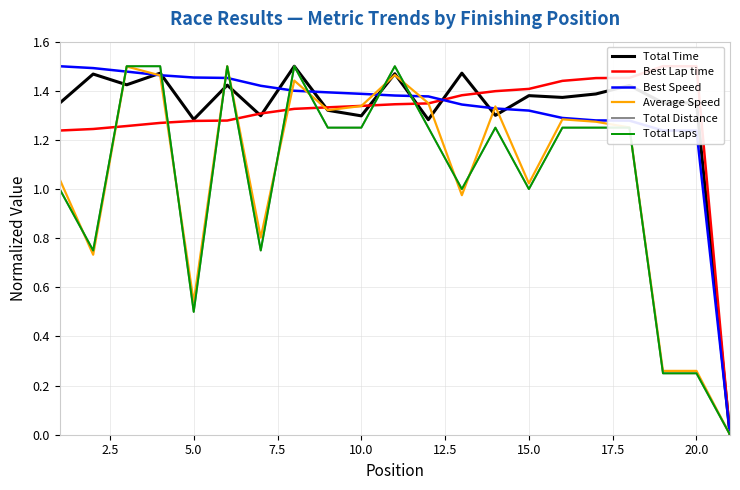

What are all the series names shown in the legend?

Total Time, Best Lap time, Best Speed, Average Speed, Total Distance, Total Laps